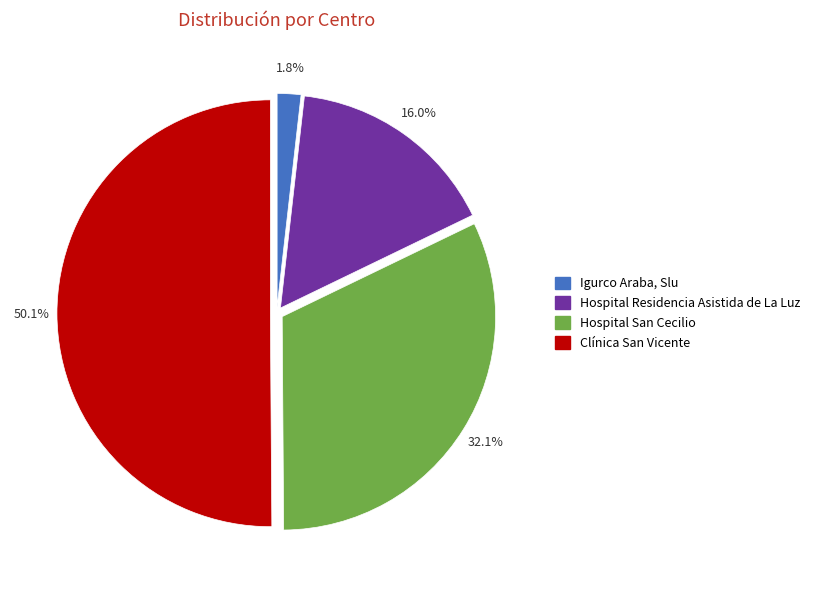

To the nearest percent, what is the difference between the largest and smallest slice percentages?

48%